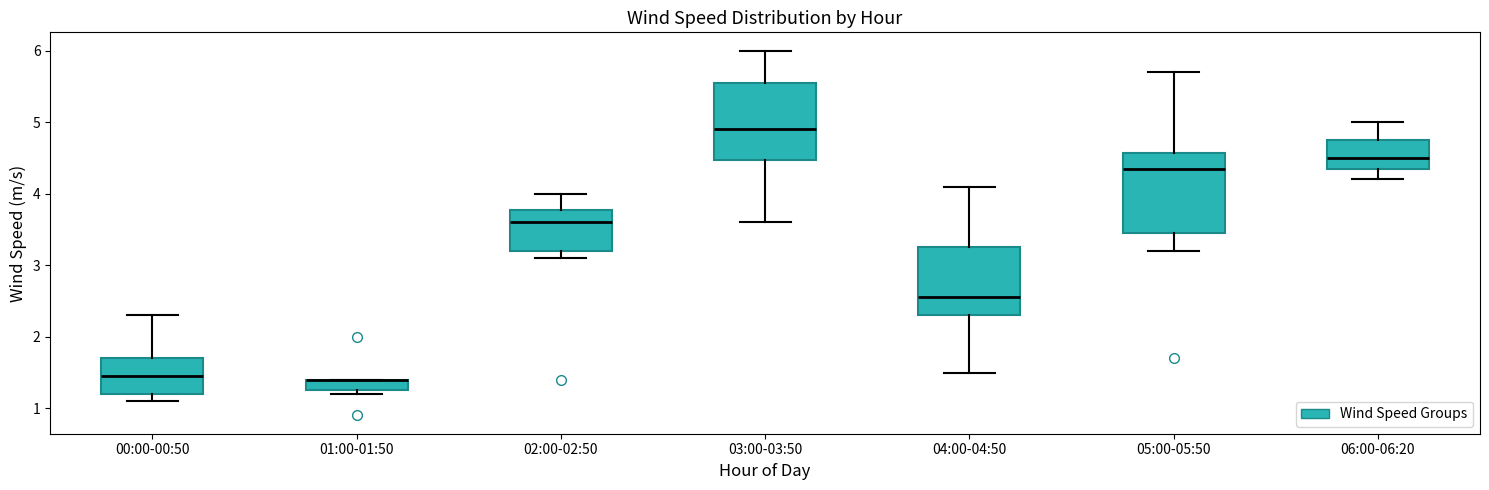

Where is the lower edge of the box for 02:00-02:50 on the y-axis? The values are not printed on the chart, so give them approximately, as read against the axis.

3.2